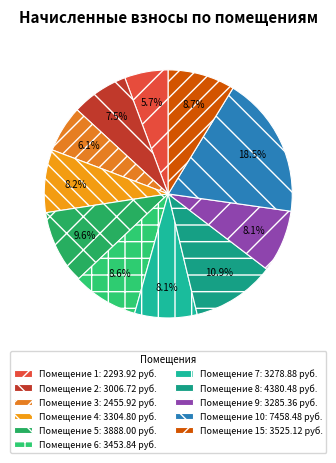

Does any single category account for the majority?

No